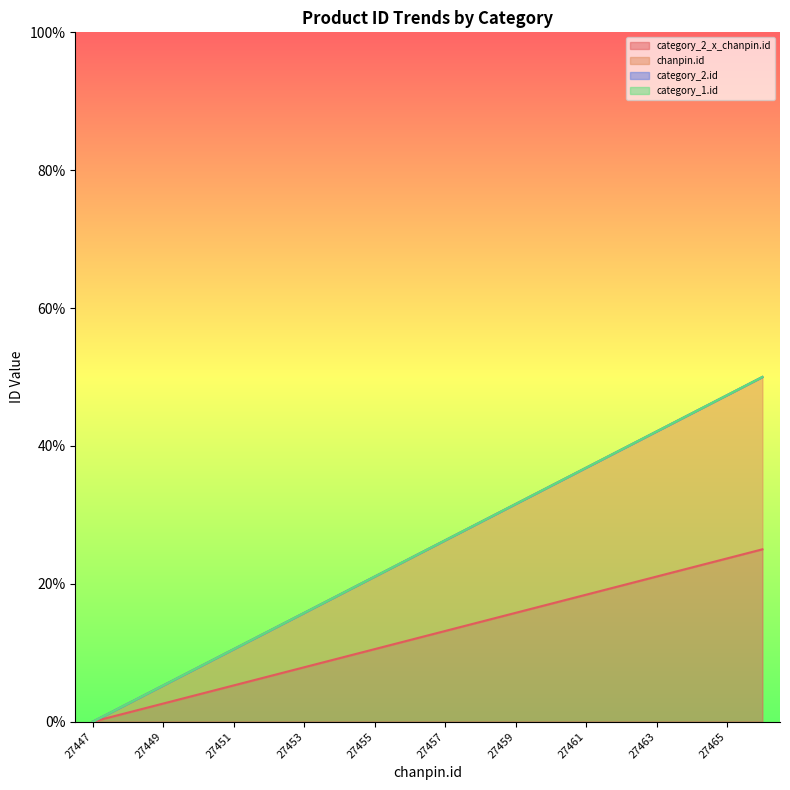

Which series has the largest total across all categories?

chanpin.id